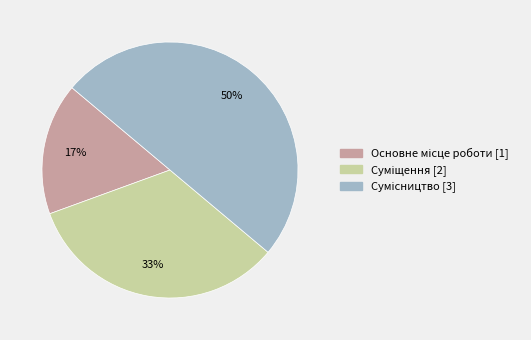

To the nearest percent, what is the difference between the largest and smallest slice percentages?

33%